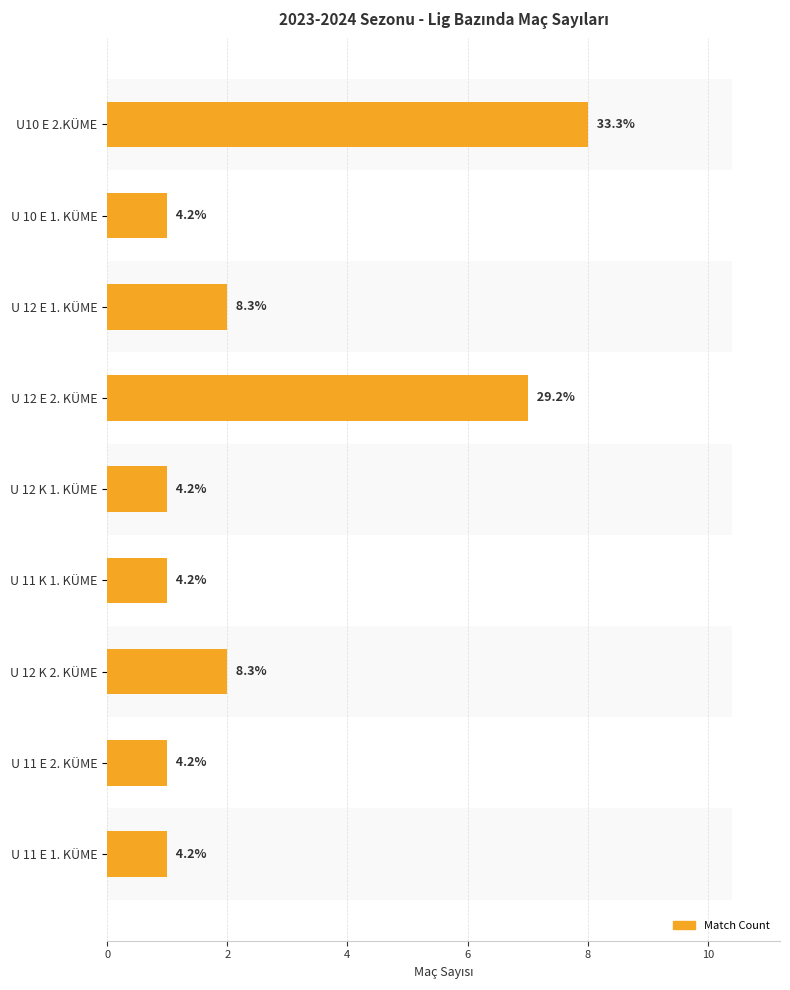

Count the number of data series in this chart.

1